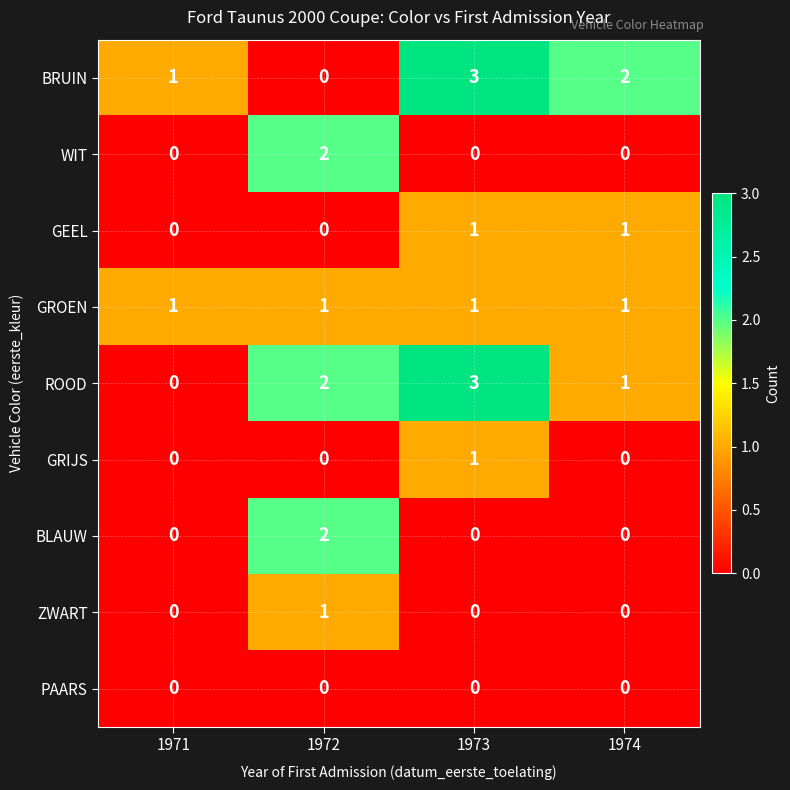

Is it true that WIT equals 2 at 1972?

True